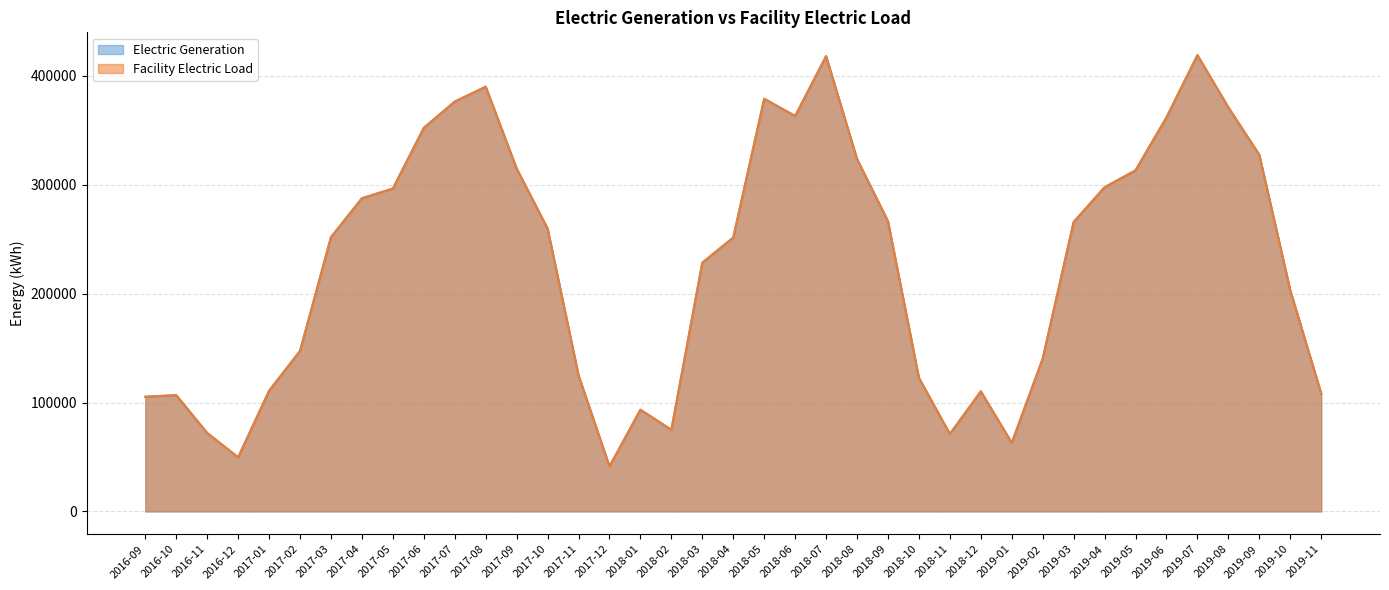

What position from the right is 2019-05?

7